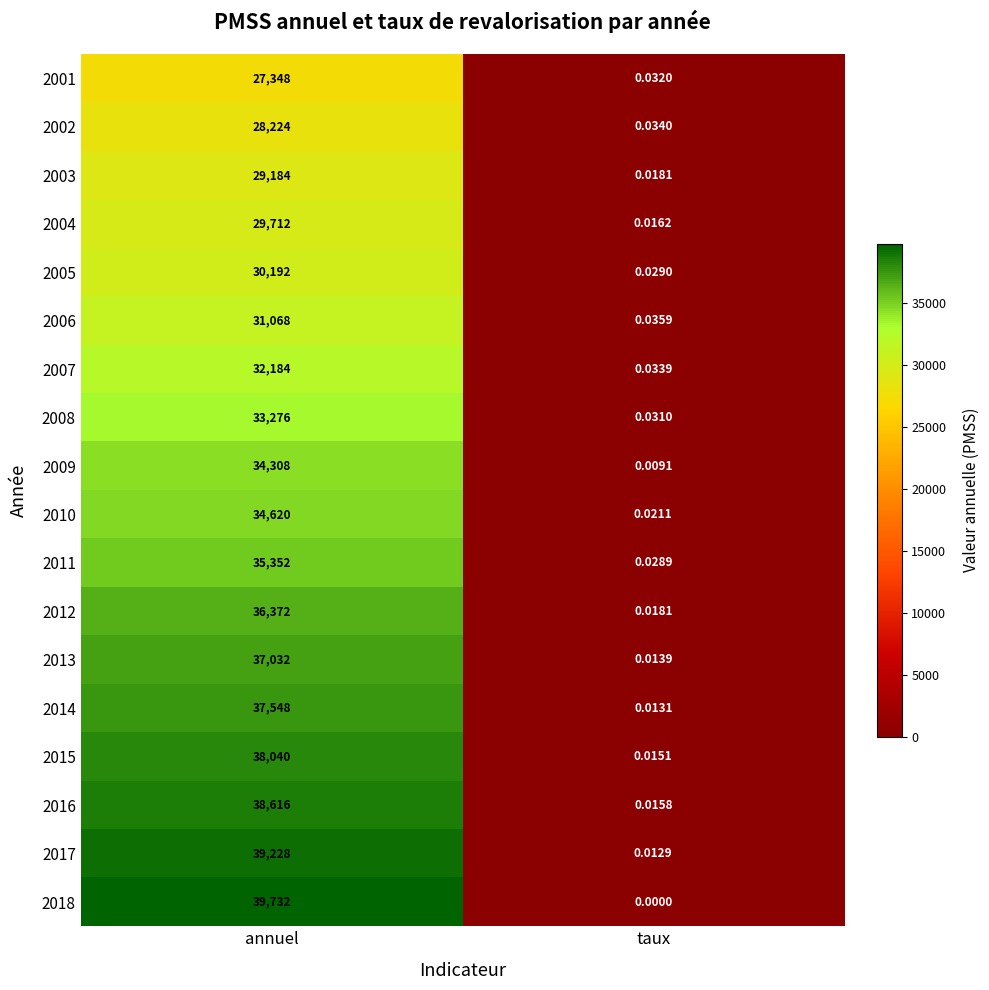

At which category is the sum across all series the highest?

annuel